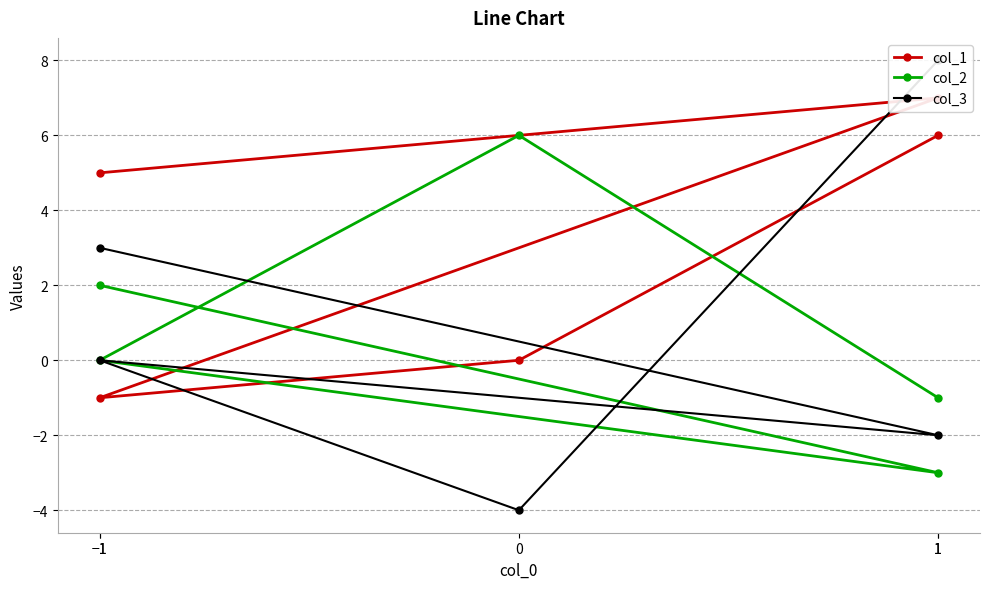

What is the sum of all col_3 values?

5